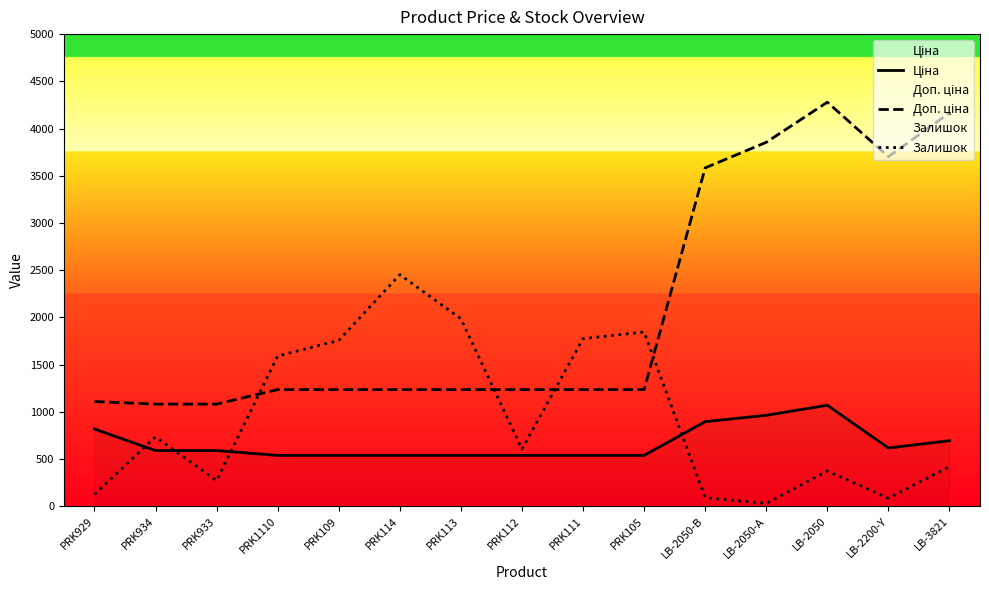

Does the chart display data point markers on the line(s)?

No